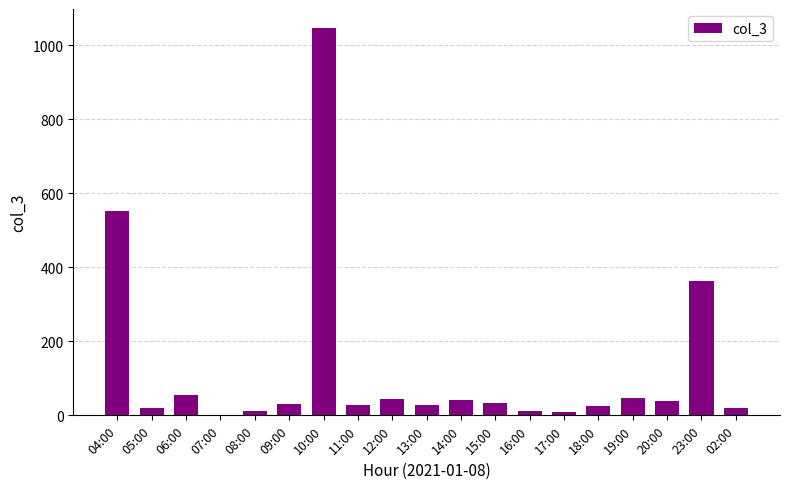

At which label is the value closest to 524?

04:00